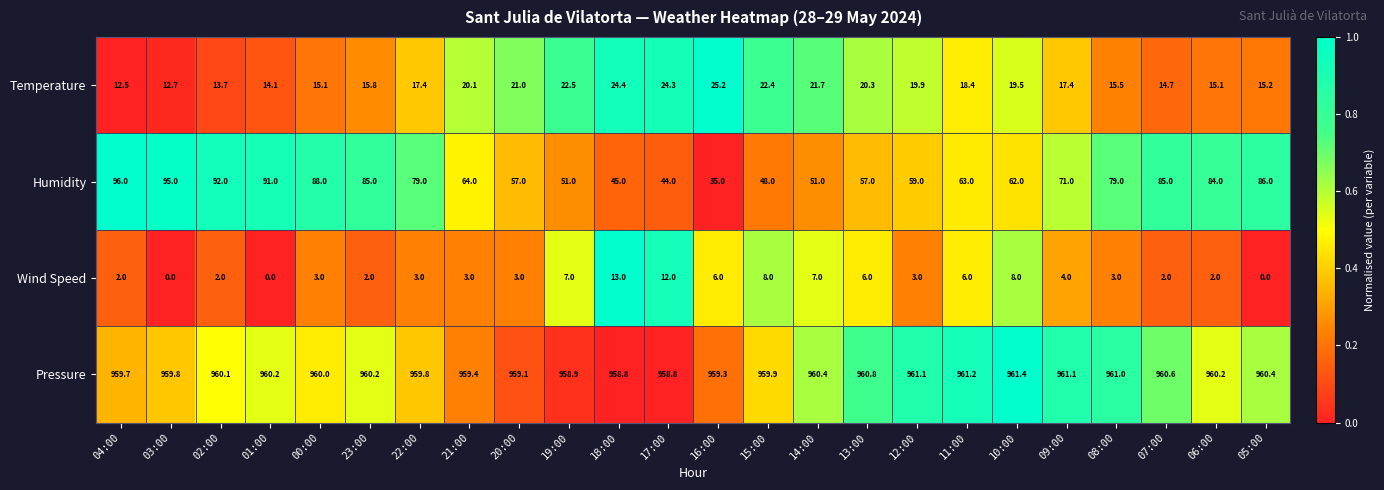

Rank the series by their maximum value, from highest to lowest.

Pressure, Humidity, Temperature, Wind Speed